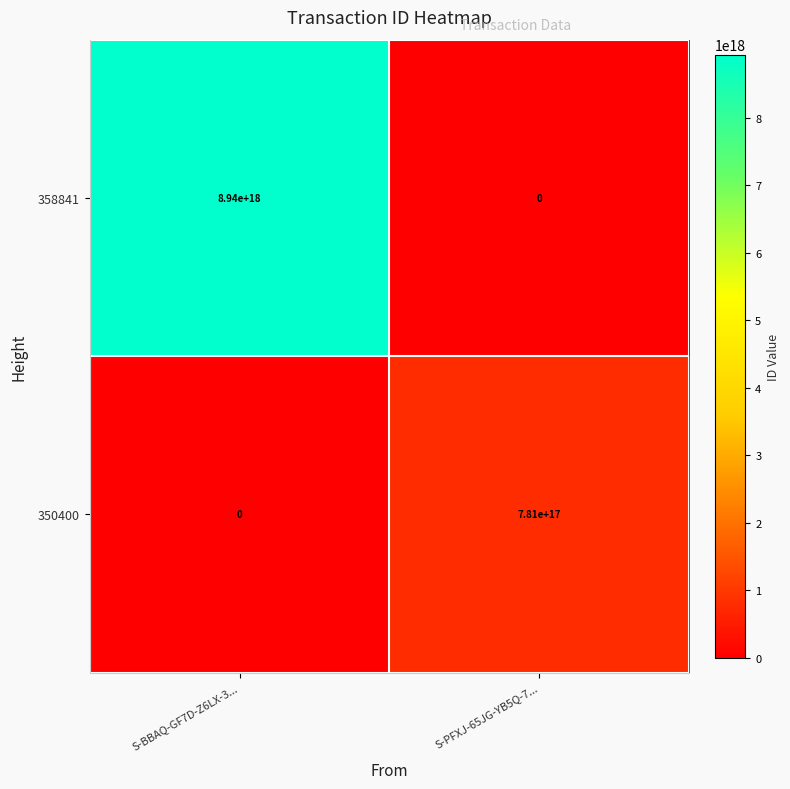

At which label does 350400 reach its minimum?

S-BBAQ-GF7D-Z6LX-3...